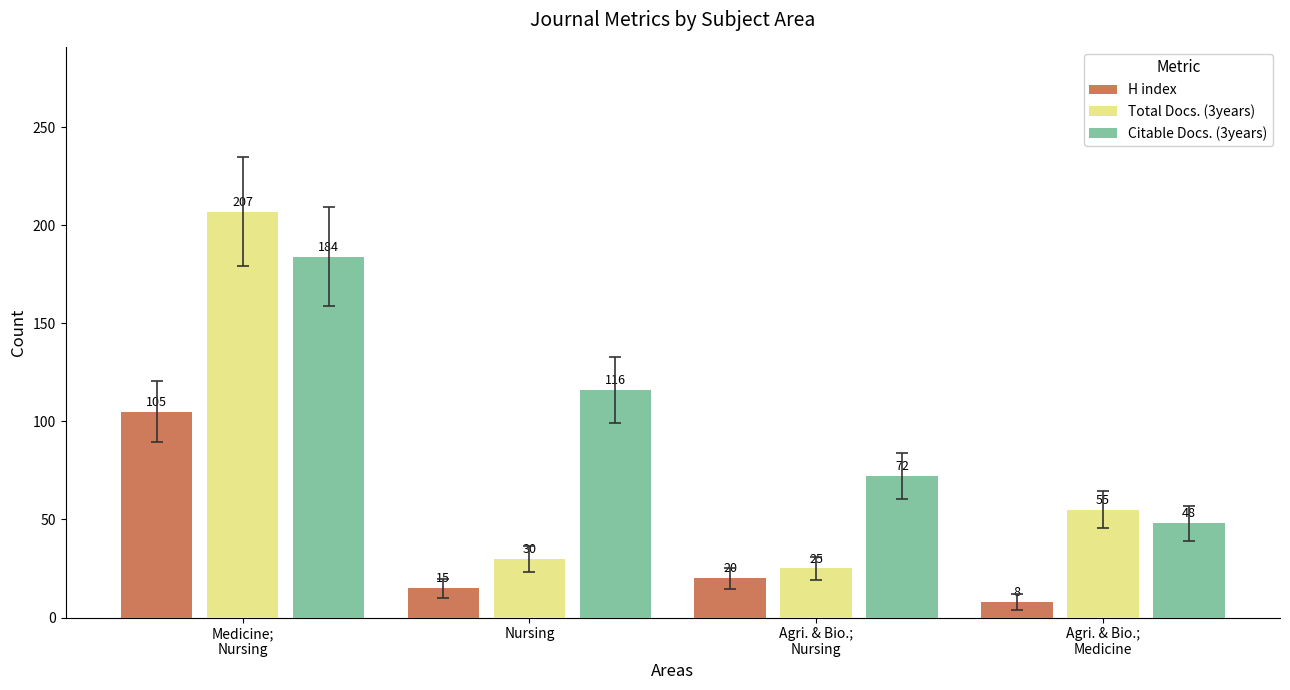

What position from the left is Medicine;
Nursing?

1